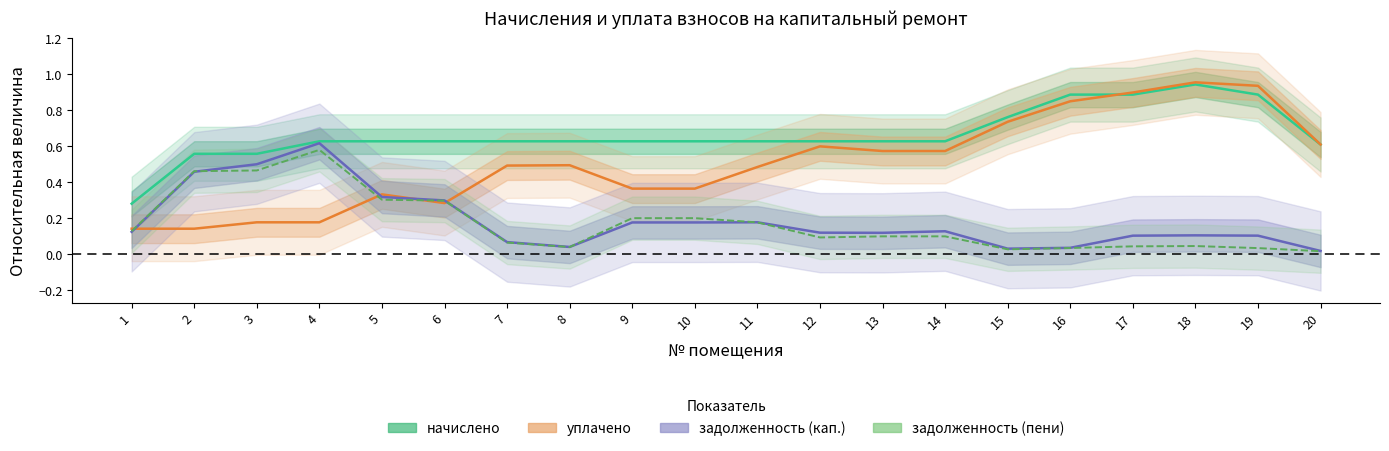

Which has a higher value, 7 or 2?

7